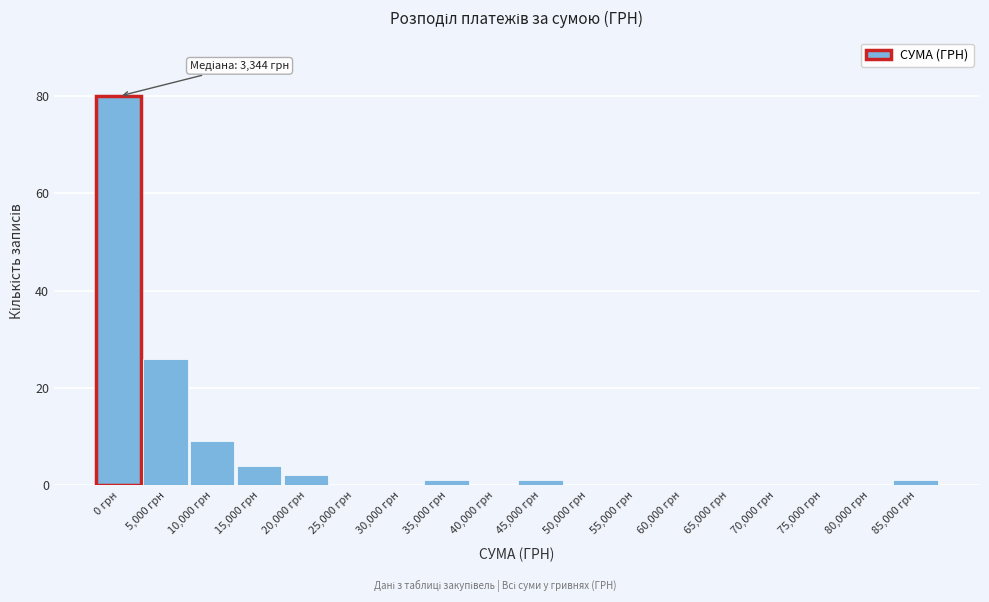

Reading right to left, extract all data points from this chart.

85,000 грн=1	80,000 грн=0	75,000 грн=0	70,000 грн=0	65,000 грн=0	60,000 грн=0	55,000 грн=0	50,000 грн=0	45,000 грн=1	40,000 грн=0	35,000 грн=1	30,000 грн=0	25,000 грн=0	20,000 грн=2	15,000 грн=4	10,000 грн=9	5,000 грн=26	0 грн=80